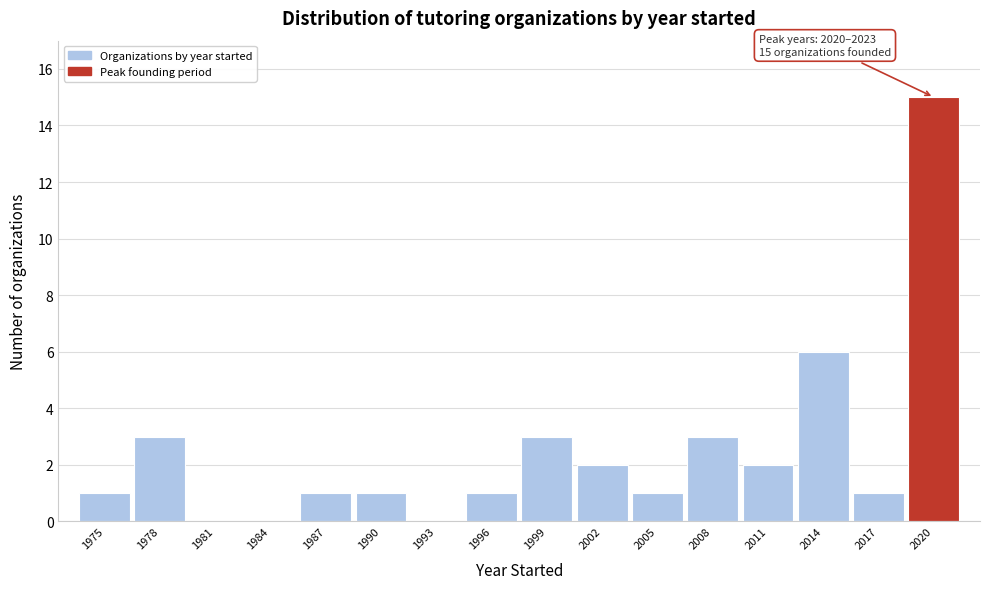

Reading right to left, extract all data points from this chart.

2020=15	2017=1	2014=6	2011=2	2008=3	2005=1	2002=2	1999=3	1996=1	1993=0	1990=1	1987=1	1984=0	1981=0	1978=3	1975=1